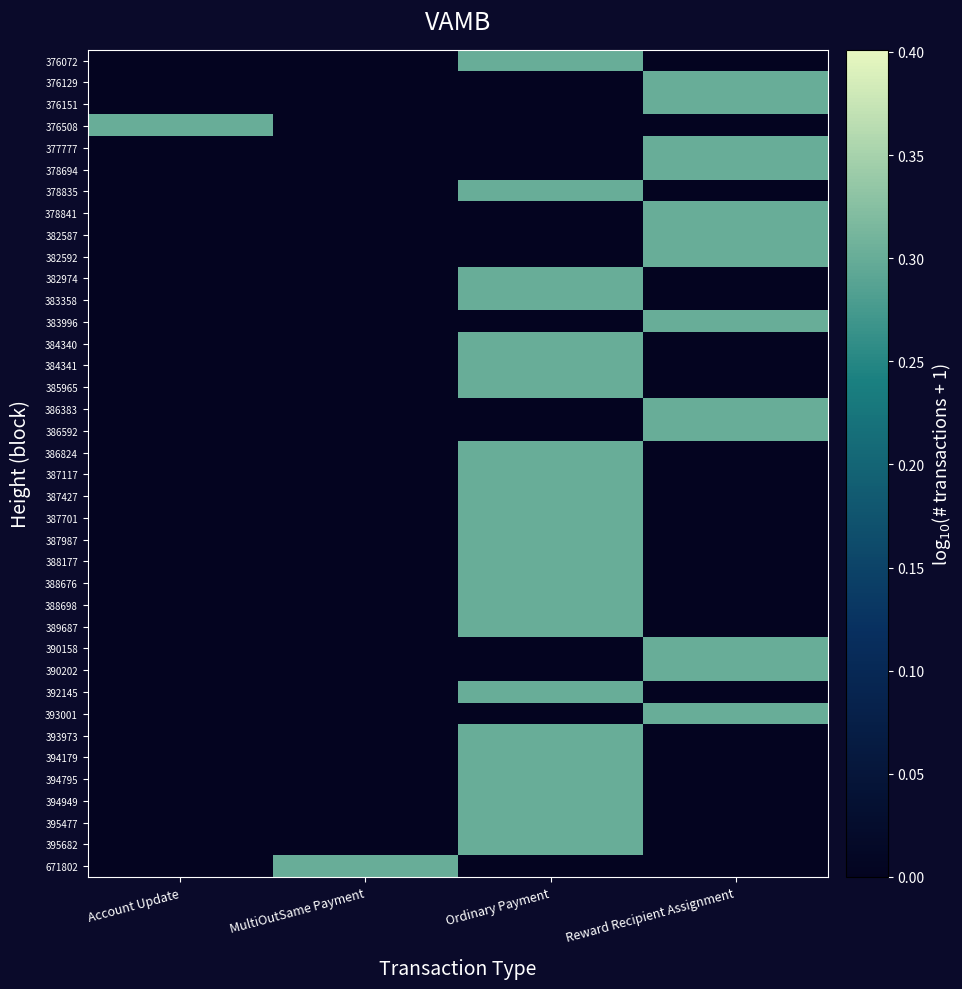

At how many categories does at least one series exceed 0?

4